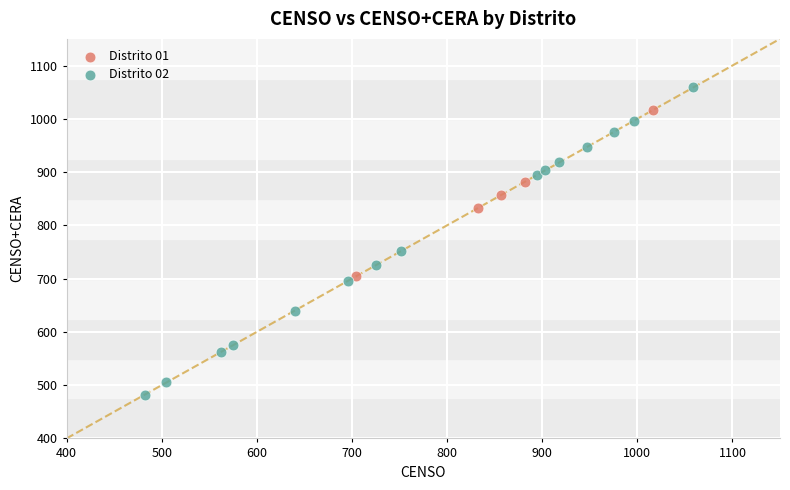

Which series has the largest Y range (max minus min)?

Distrito 02